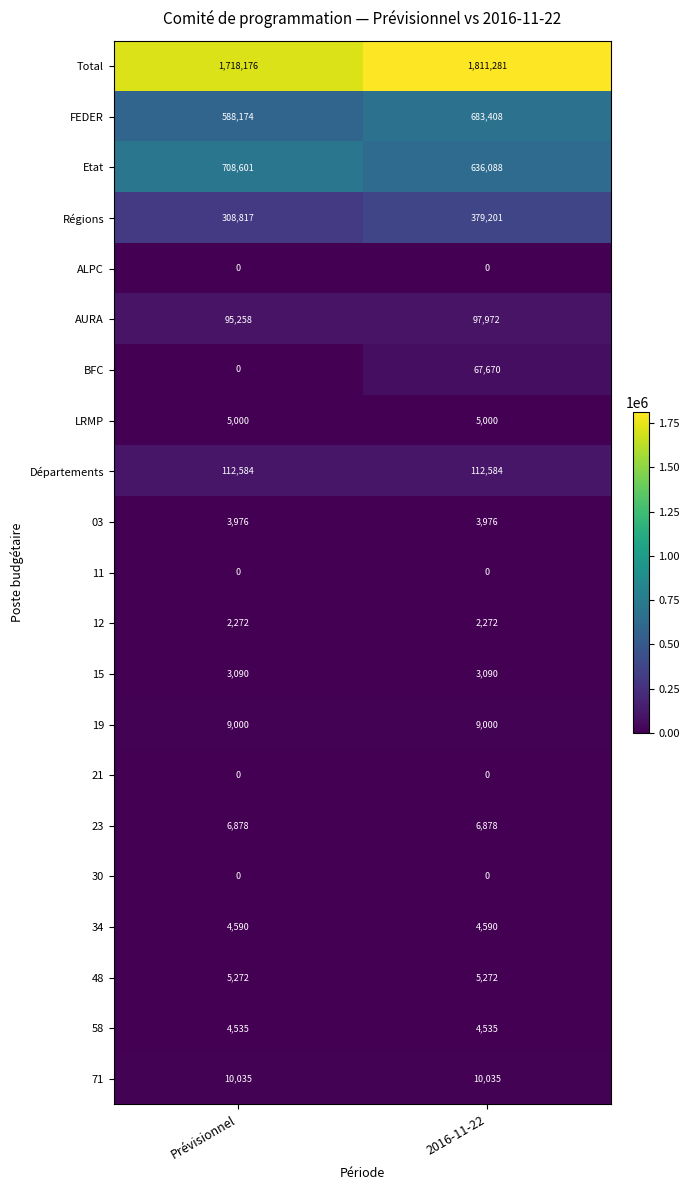

How many categories are shown in the chart?

2